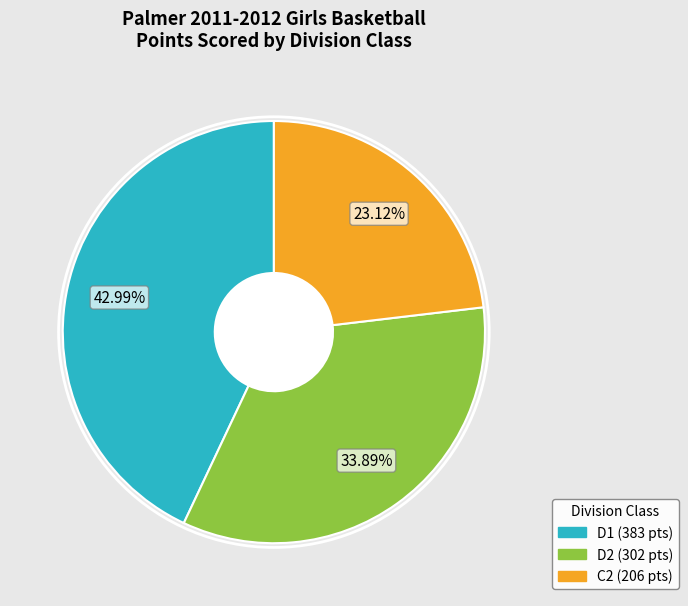

To the nearest percent, what percentage of the pie is C2?

23%